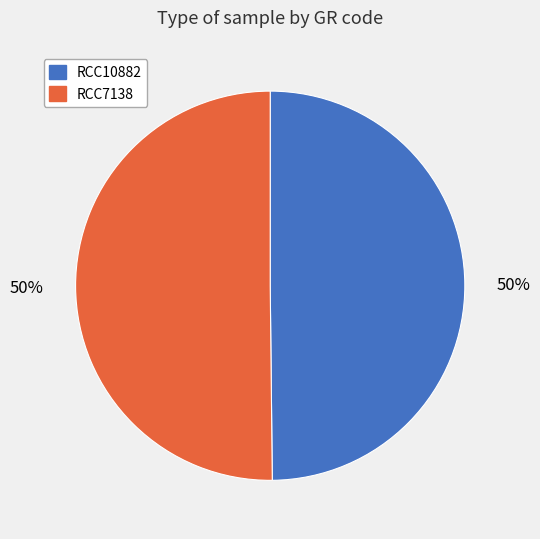

How many slices are in this pie chart?

2